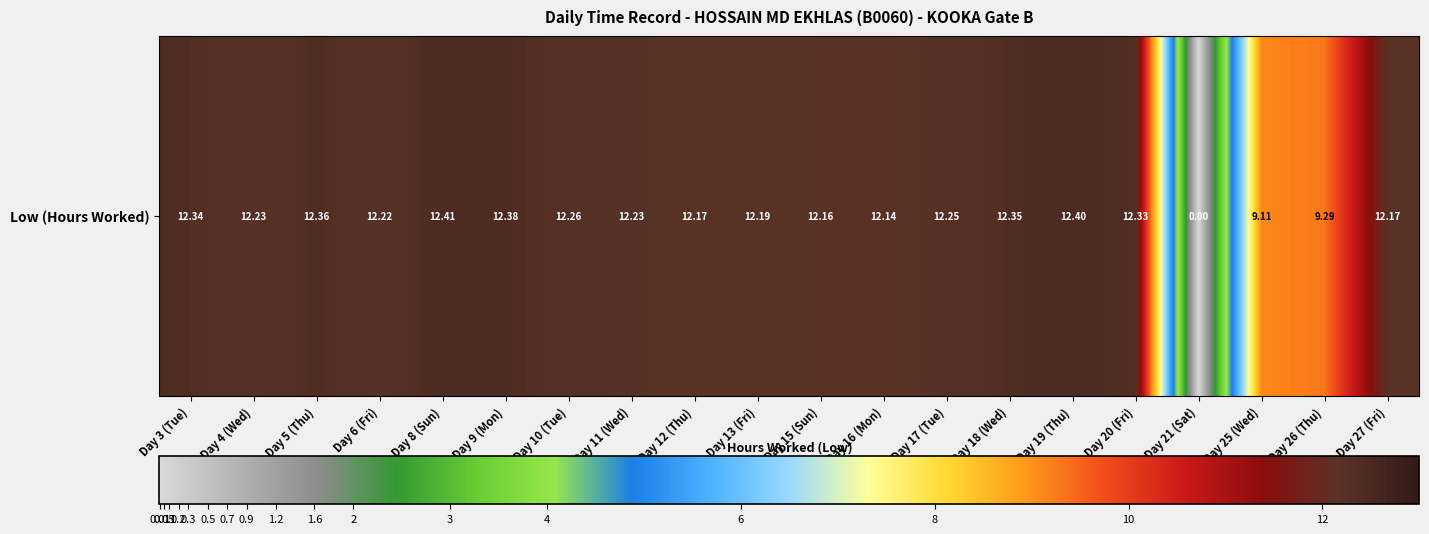

Rank the categories by value from lowest to highest.

Day 21 (Sat), Day 25 (Wed), Day 26 (Thu), Day 16 (Mon), Day 15 (Sun), Day 12 (Thu), Day 27 (Fri), Day 13 (Fri), Day 6 (Fri), Day 4 (Wed), Day 11 (Wed), Day 17 (Tue), Day 10 (Tue), Day 20 (Fri), Day 3 (Tue), Day 18 (Wed), Day 5 (Thu), Day 9 (Mon), Day 19 (Thu), Day 8 (Sun)